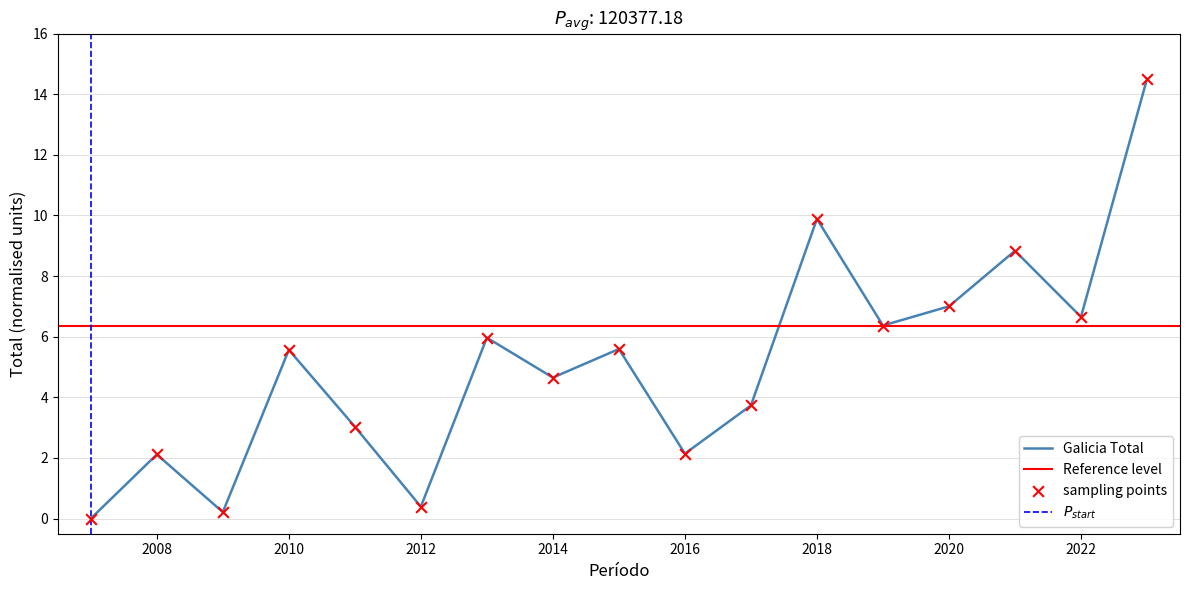

Approximately how many times larger is the value at 2017 compared to 2008?

1.8